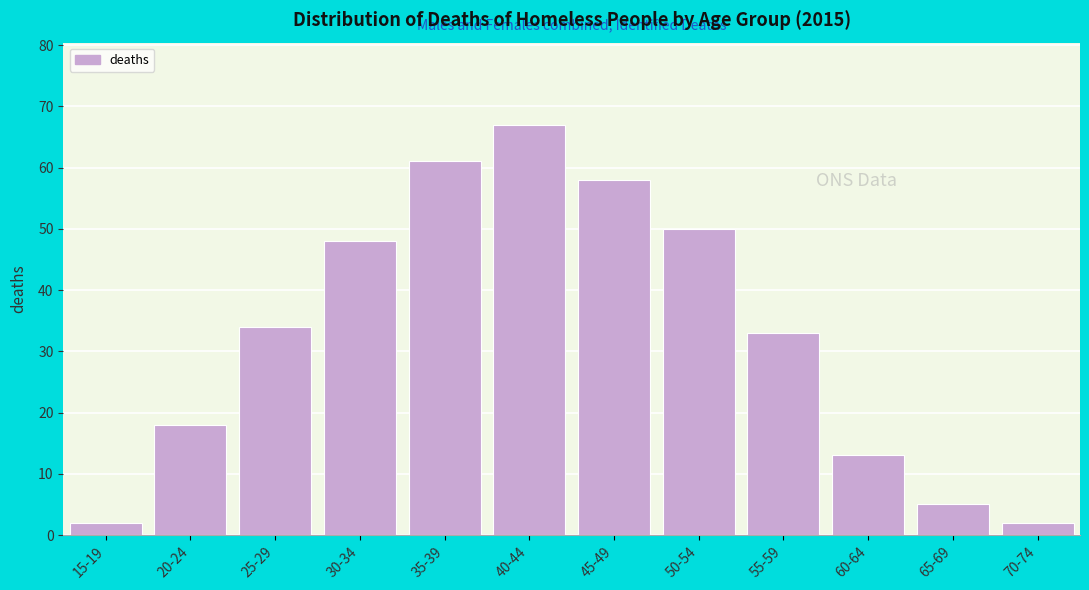

Reading right to left, extract all data points from this chart.

70-74=2	65-69=5	60-64=13	55-59=33	50-54=50	45-49=58	40-44=67	35-39=61	30-34=48	25-29=34	20-24=18	15-19=2